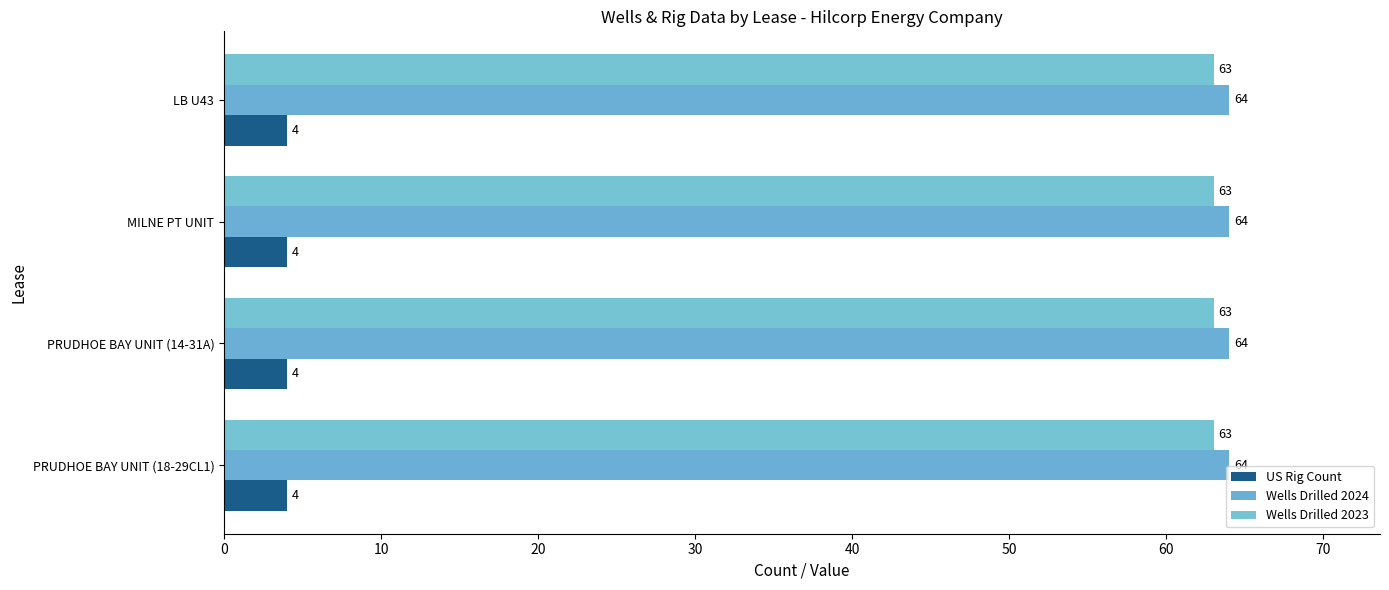

What is the spread (max minus min) of values at MILNE PT UNIT?

60